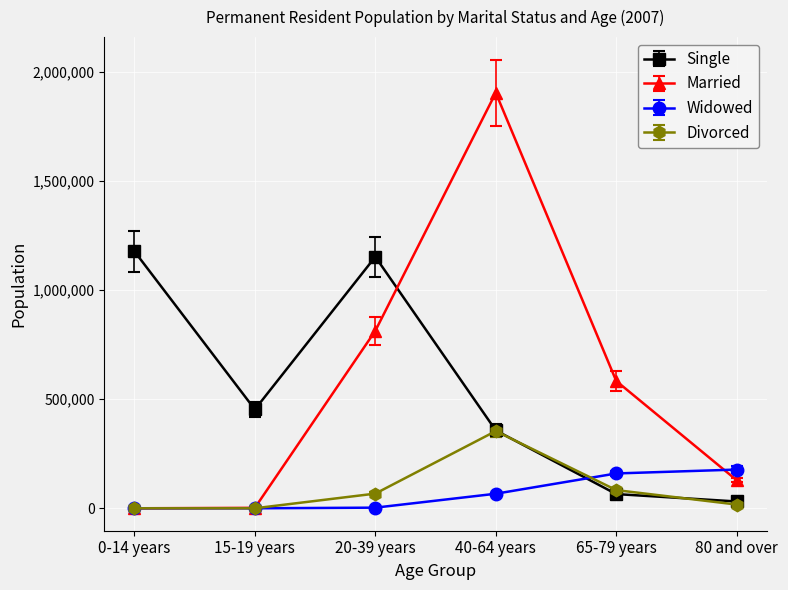

What is the average value of the Single series?

538964